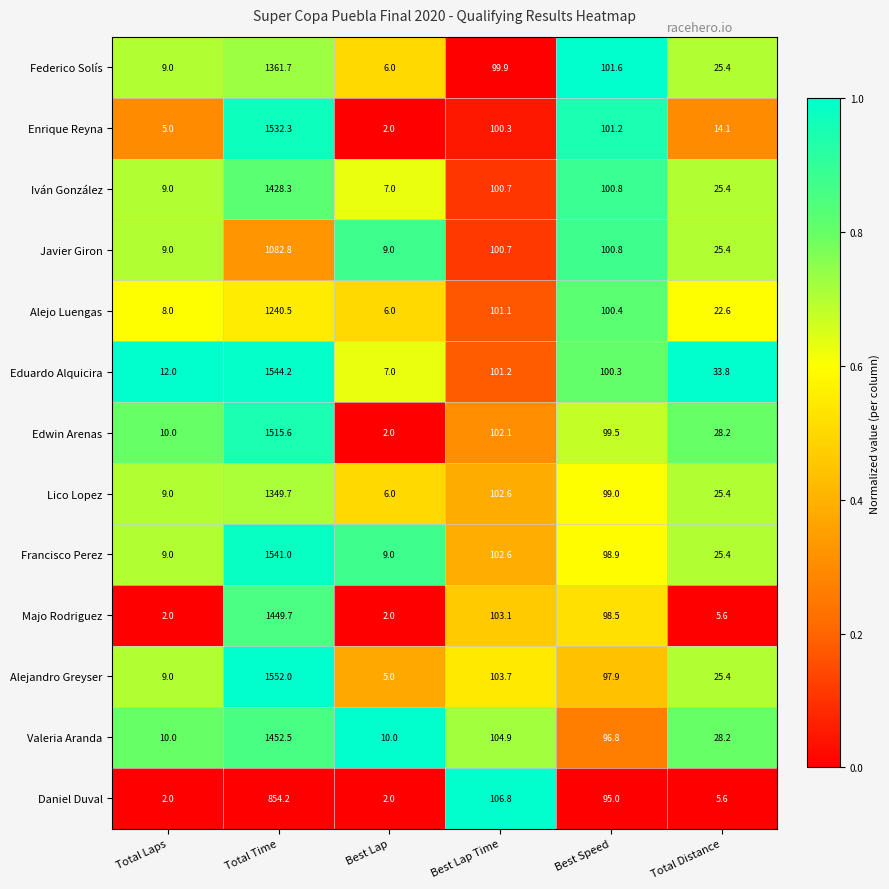

What value does the Javier Giron series have at Best Lap Time?

100.7